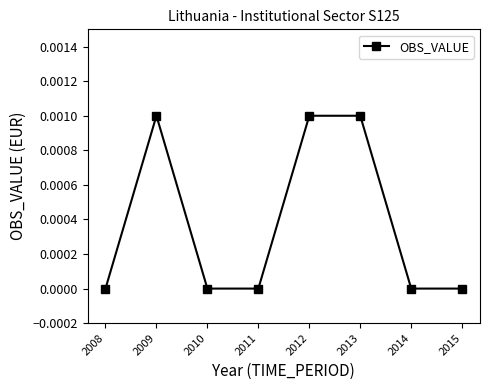

Between 2012 and 2015, which is larger?

2012